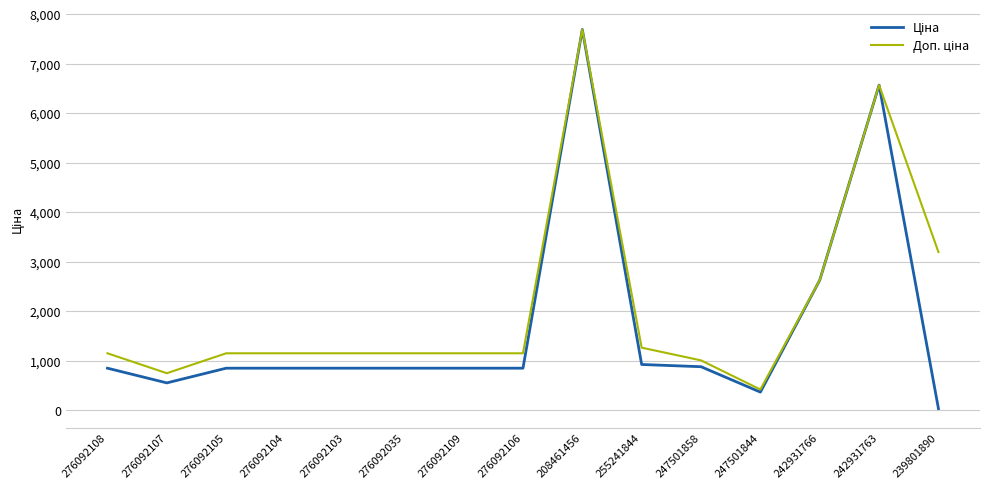

Which category has the highest value across all series?

208461456